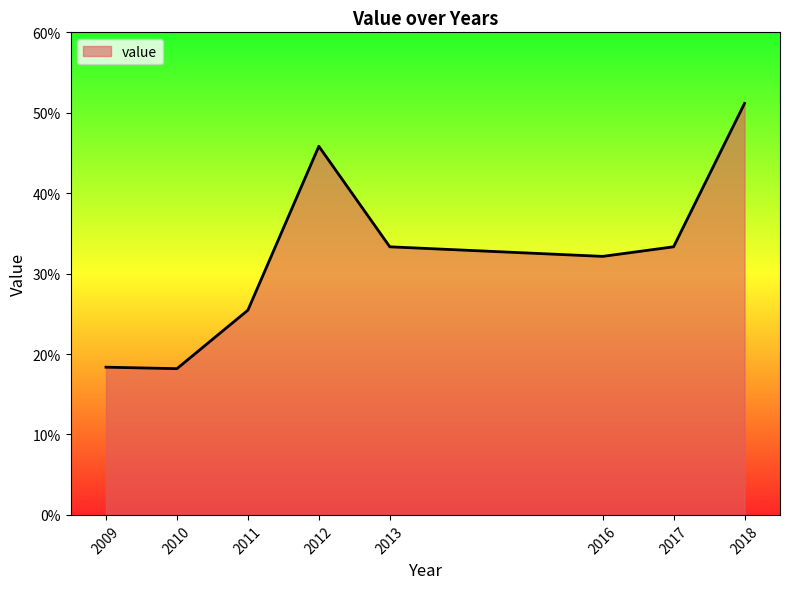

How many points are higher than both their immediate neighbors (excluding endpoints)?

1